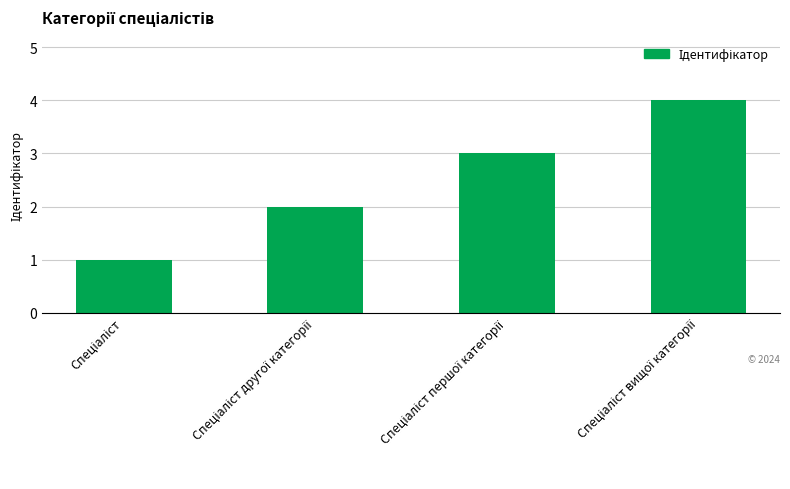

What is the difference between the maximum and minimum values?

3